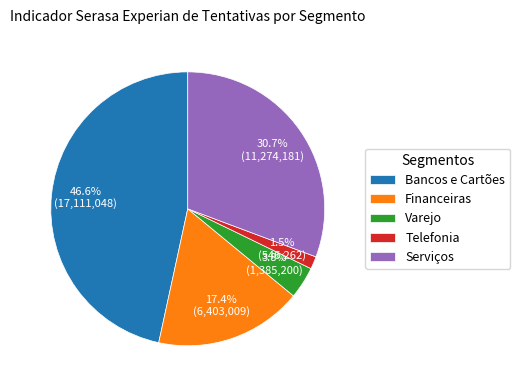

What percentage is NOT represented by Bancos e Cartões?

53.4%